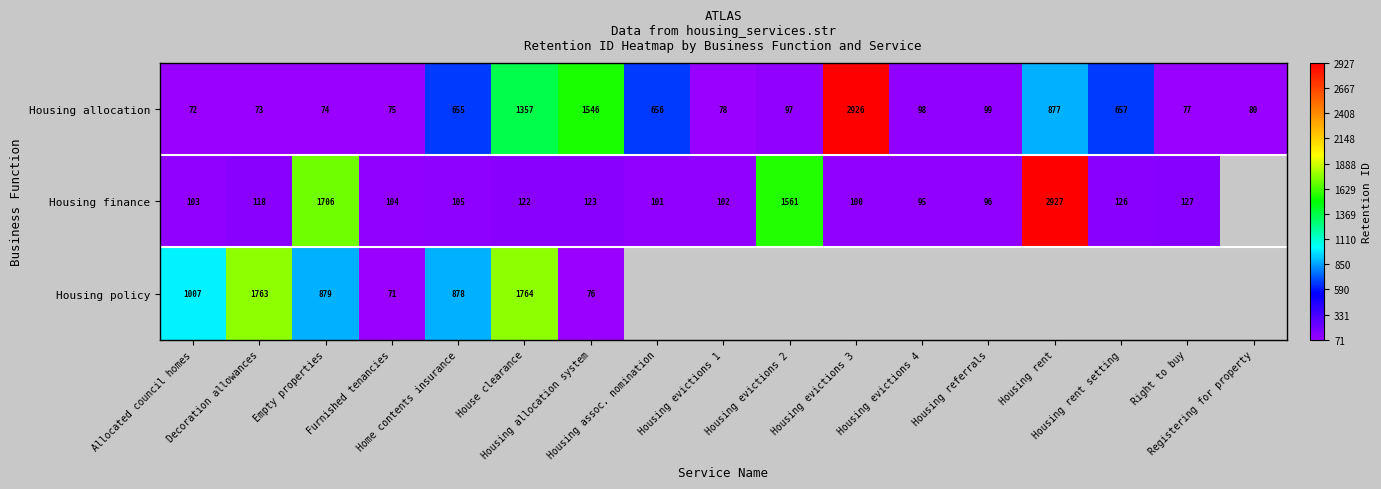

What is the highest value of the Housing allocation series?

2926